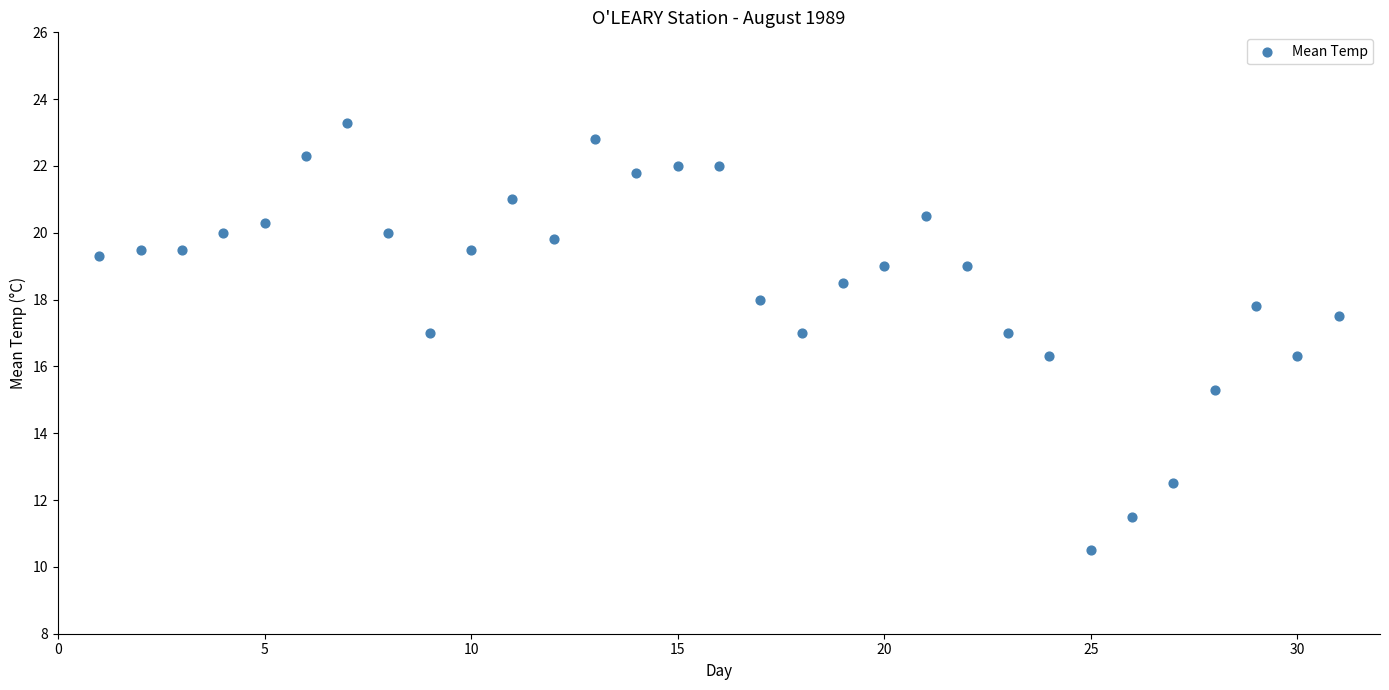

What is the range of X values (max minus min)?

30.0